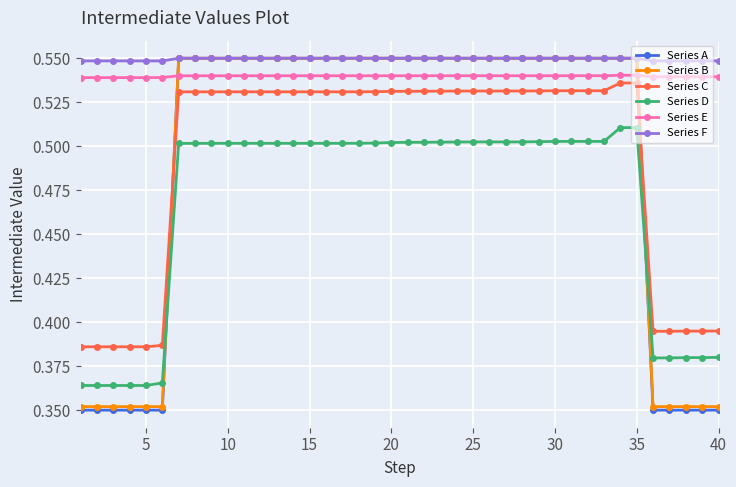

How many times do Series A and Series D cross each other?

2